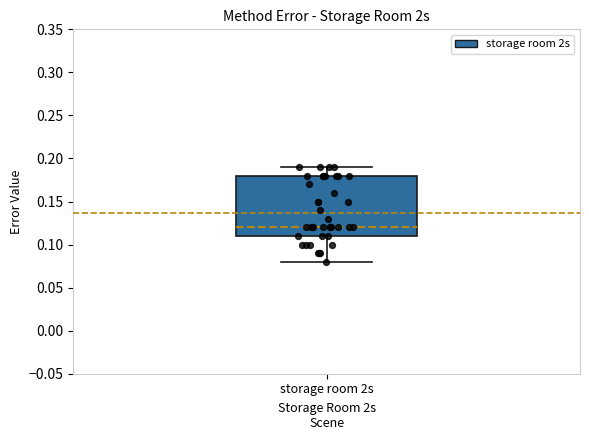

Transcribe this box plot: give where the median line is, the range the box spans, and where the two whiskers end, as read against the y-axis. The values are not printed on the chart, so give them approximately, as read against the axis.

median 0.12, box 0.11 to 0.18, whiskers 0.08 to 0.19